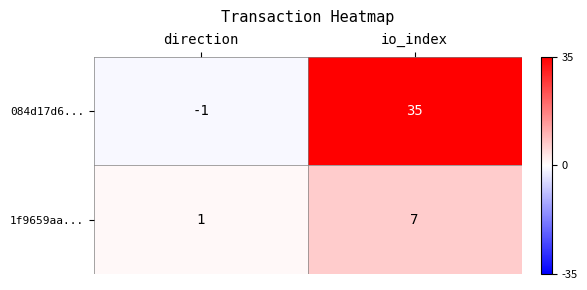

List the series in order of their peak value, lowest first.

1f9659aa..., 084d17d6...